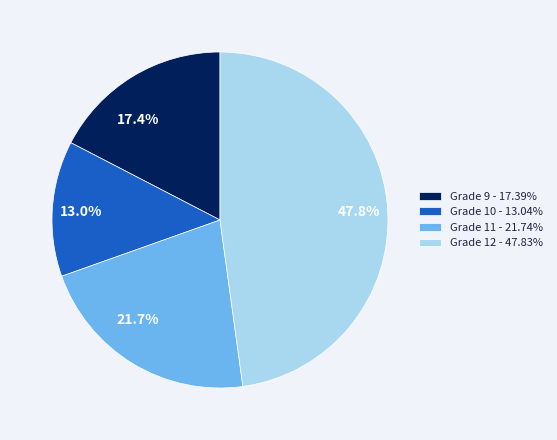

Do Grade 11 and Grade 10 together represent more than half of the pie?

No